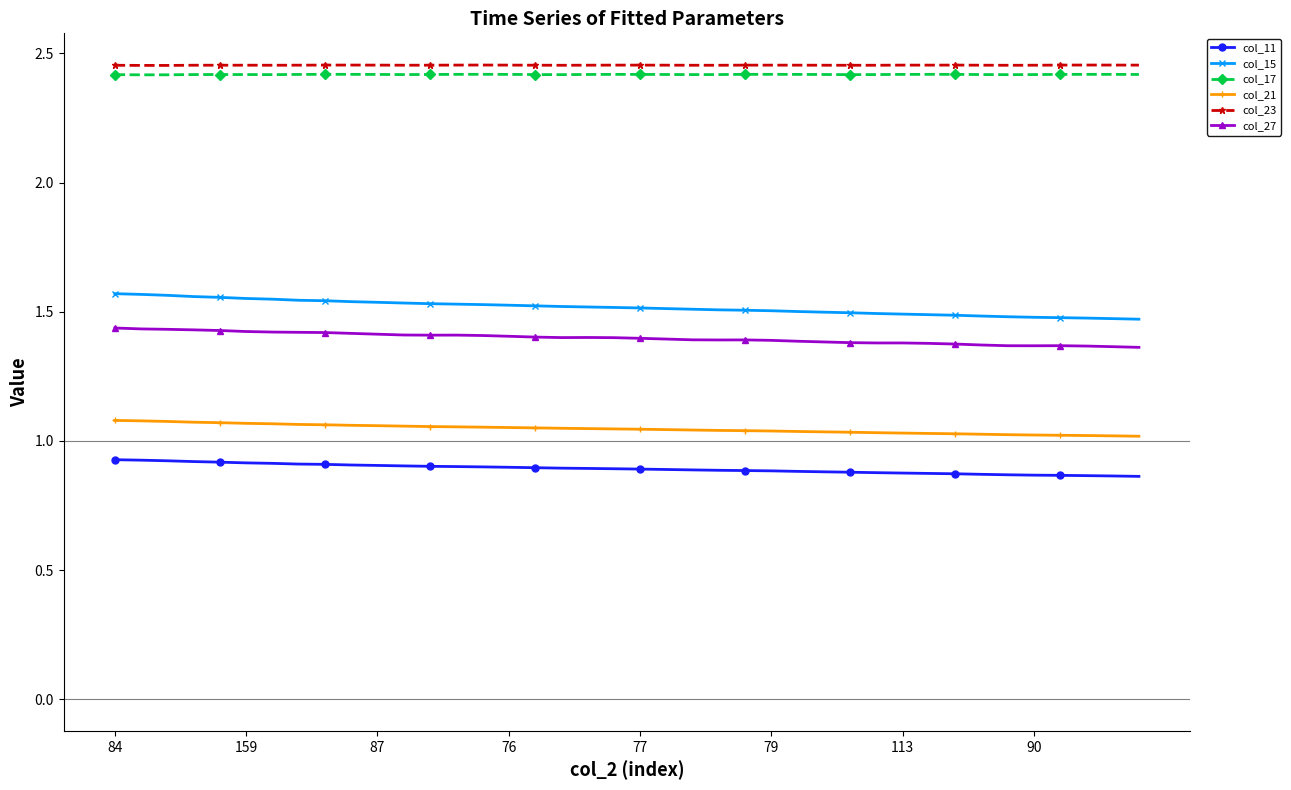

True or false: col_23 has more than 0 interior local peaks.

True